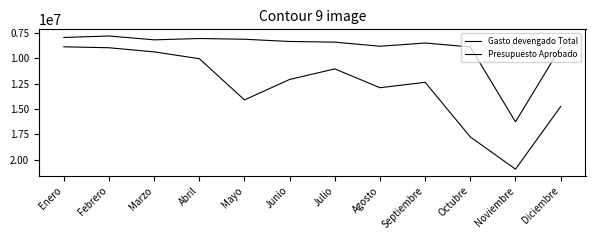

Where is the first local minimum for Presupuesto Aprobado?

Febrero